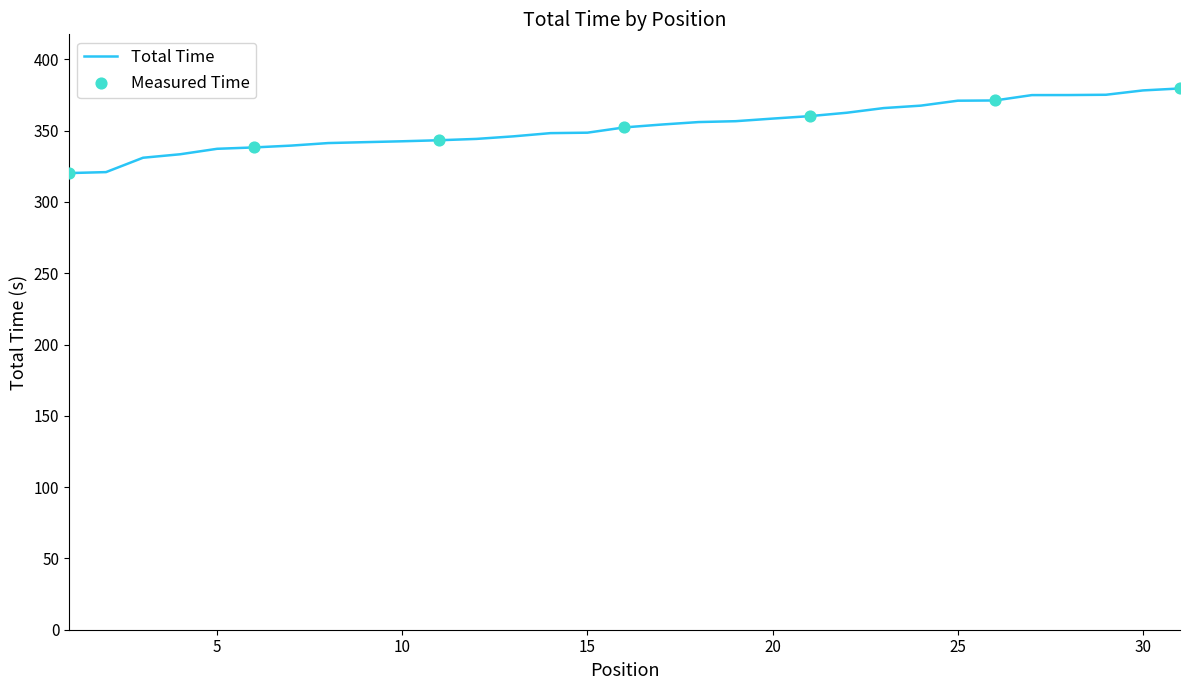

What is the difference between the maximum and minimum values?

59.3